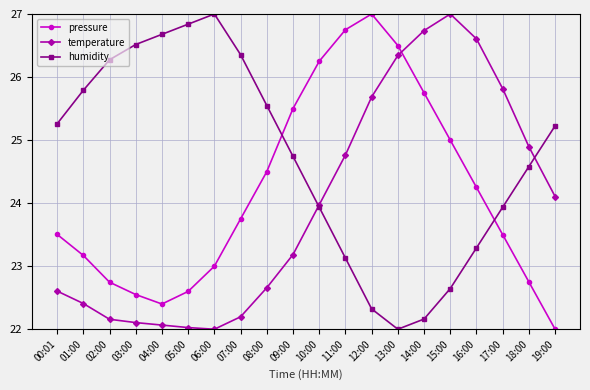

What is the difference between the second highest and second lowest values in the humidity series?

4.7